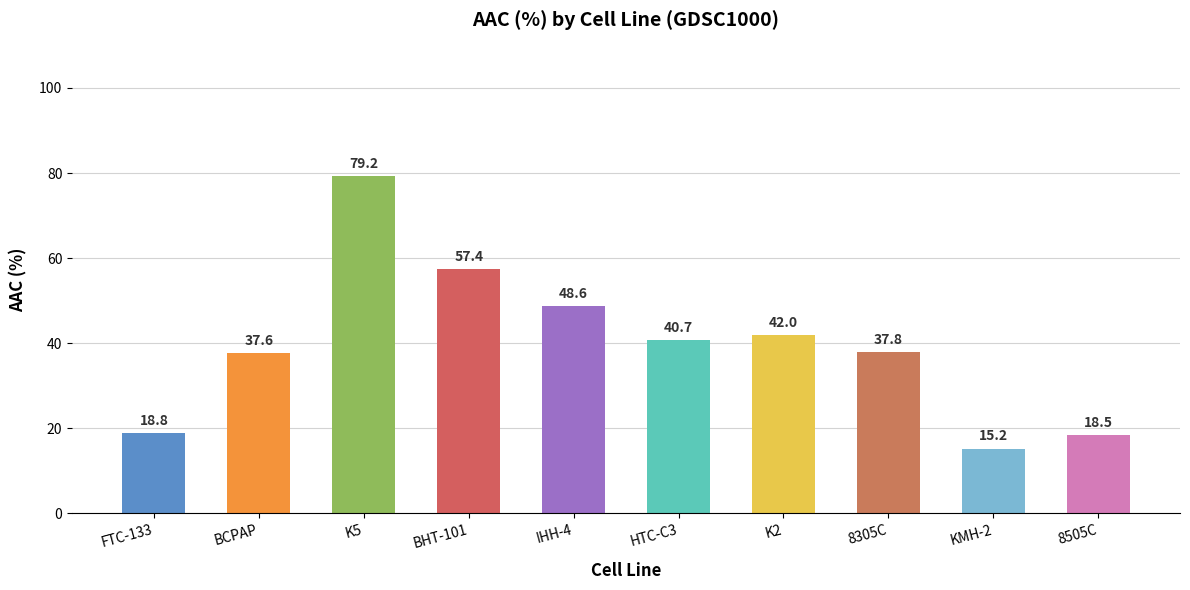

True or false: the data shows 57.4 at BHT-101.

True